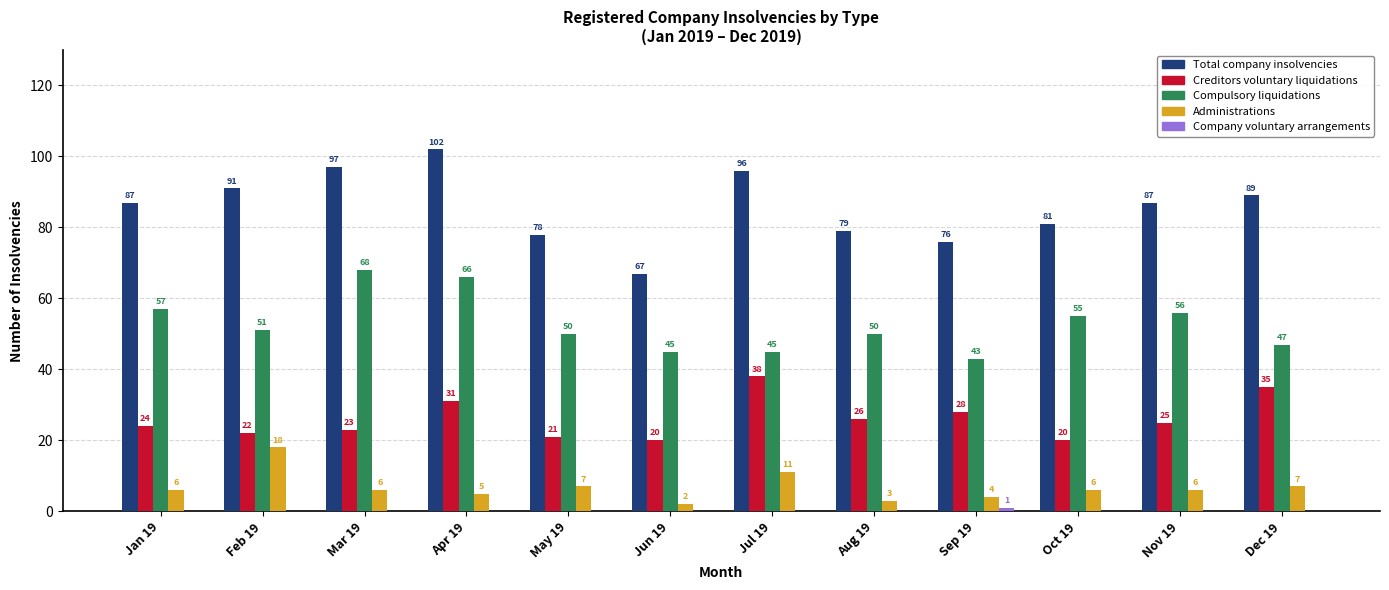

What is the greatest value displayed?

102